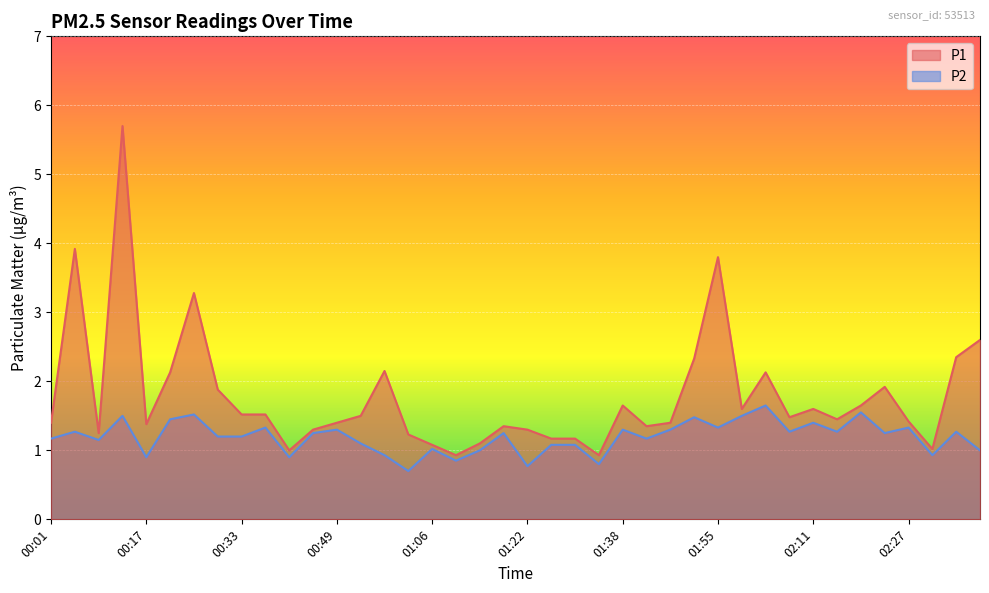

True or false: P1 and P2 intersect in this chart.

False